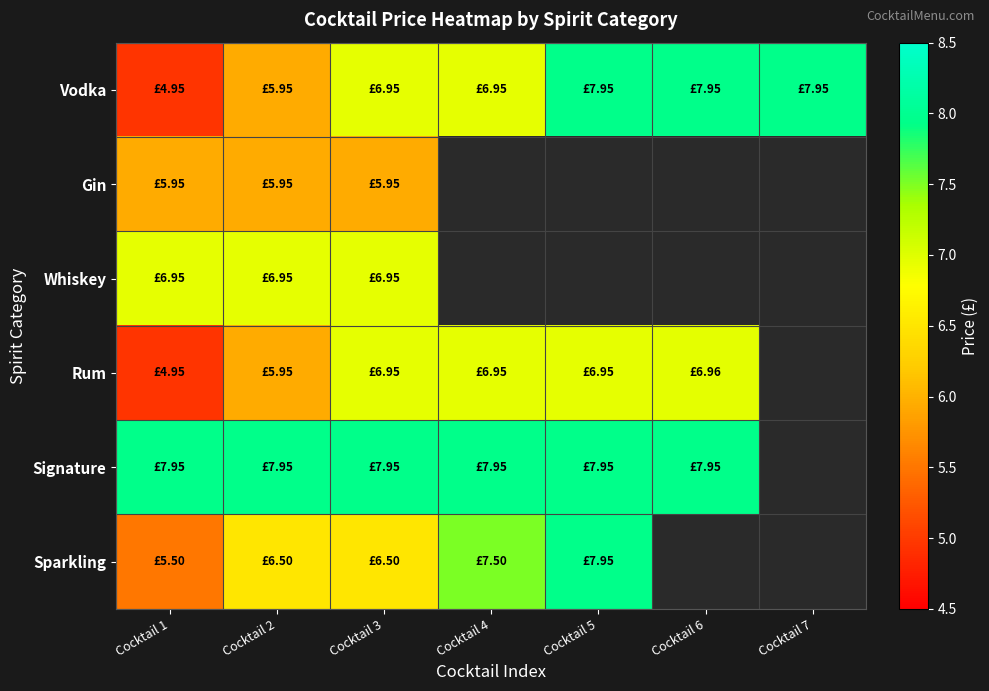

Which has a higher value, Cocktail 4 or Cocktail 1?

Cocktail 4